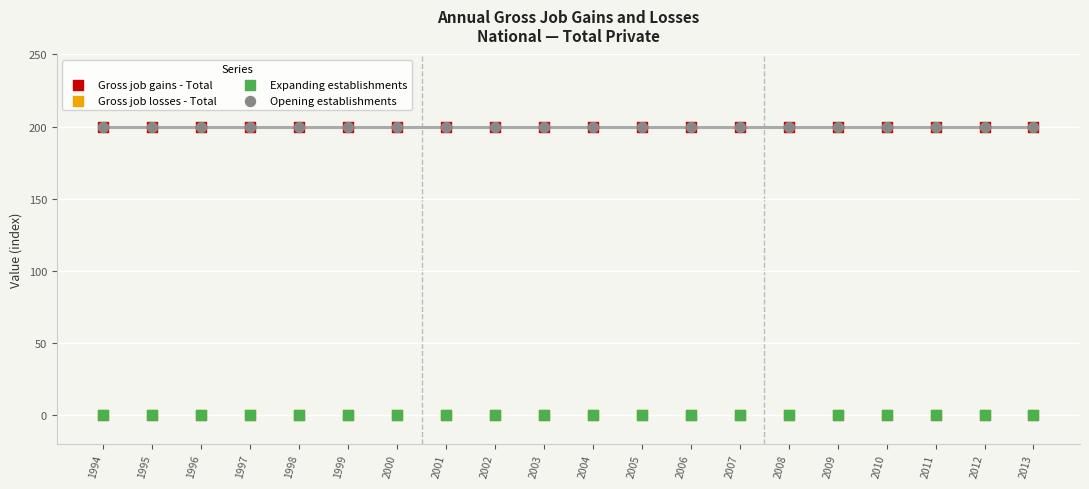

What are all the series names shown in the legend?

Gross job gains - Total, Gross job losses - Total, Expanding establishments, Opening establishments